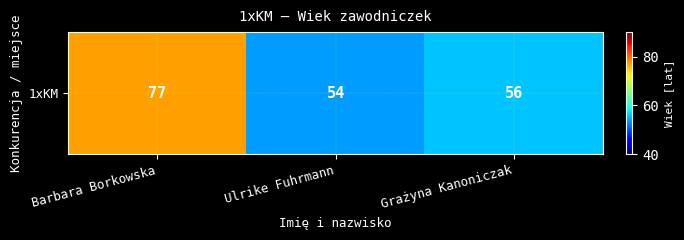

Reading left to right, transcribe all the data shown in this chart.

77	54	56